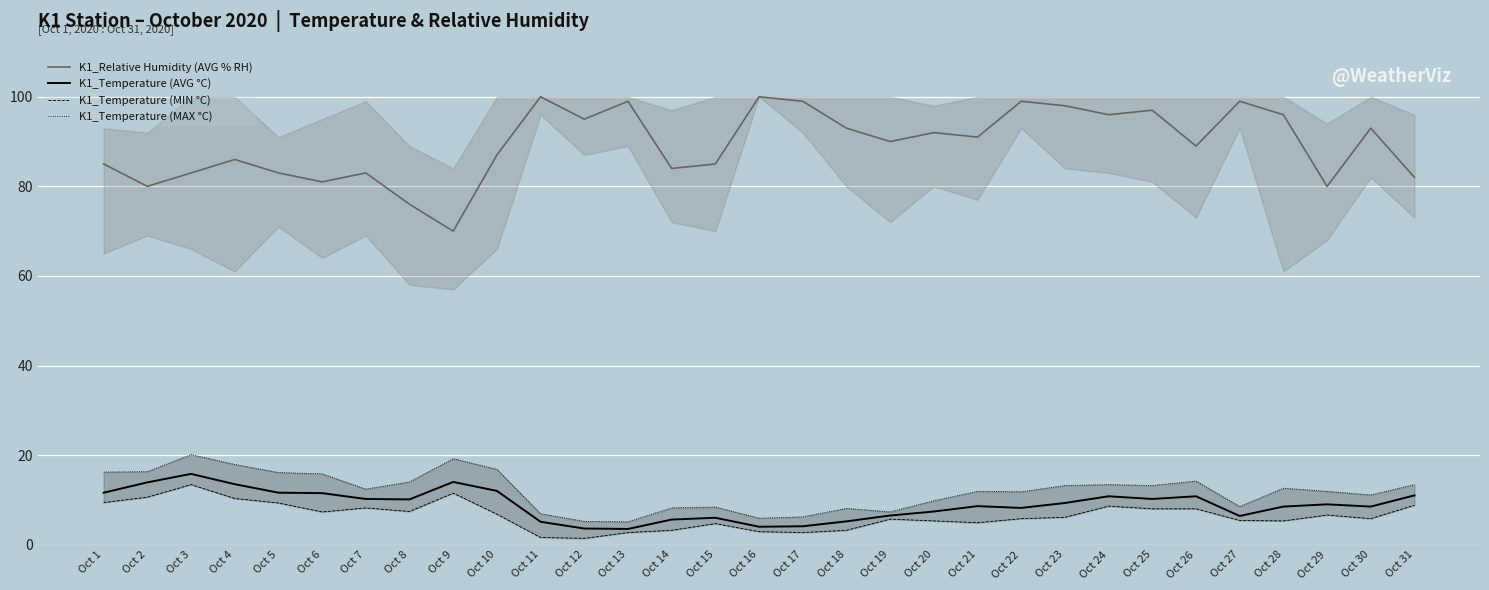

In K1_Temperature (AVG °C), how many points are higher than both neighbors (excluding endpoints)?

7